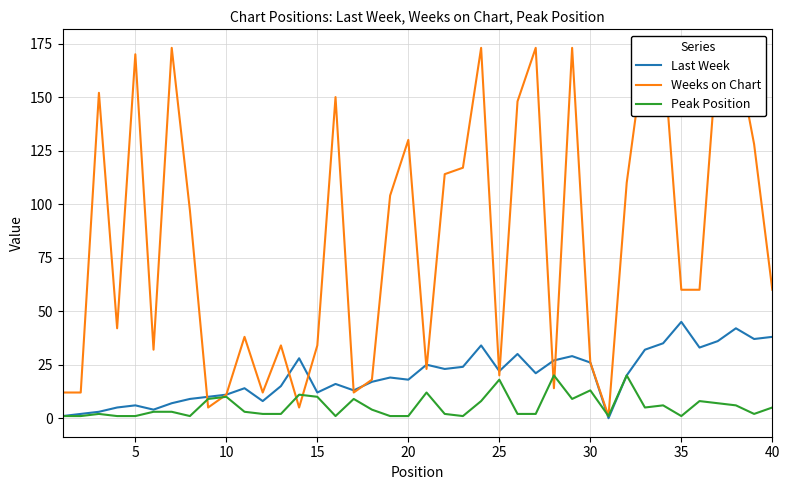

How many interior local valleys does the Weeks on Chart series have?

10